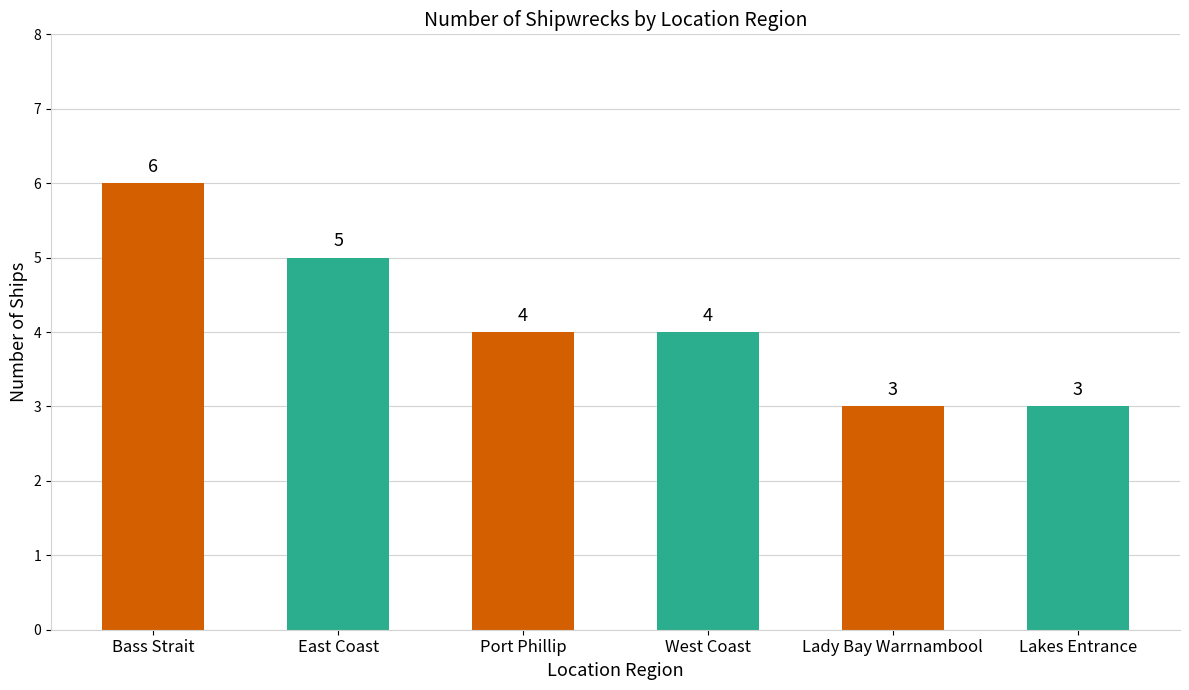

Reading left to right, list all the values displayed in this chart.

Bass Strait=6	East Coast=5	Port Phillip=4	West Coast=4	Lady Bay Warrnambool=3	Lakes Entrance=3